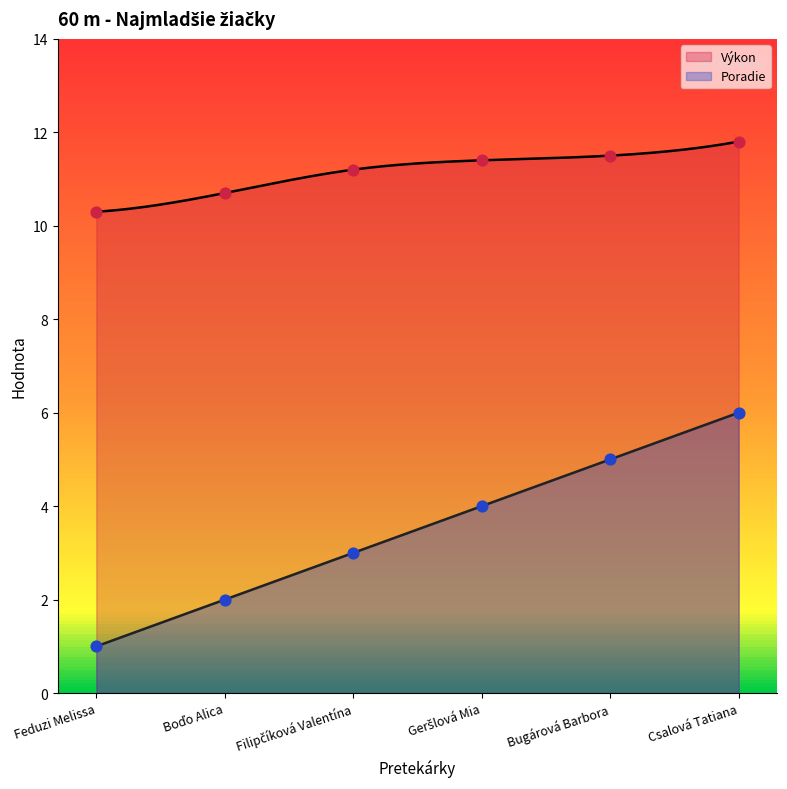

What are all the series names shown in the legend?

Poradie, Výkon